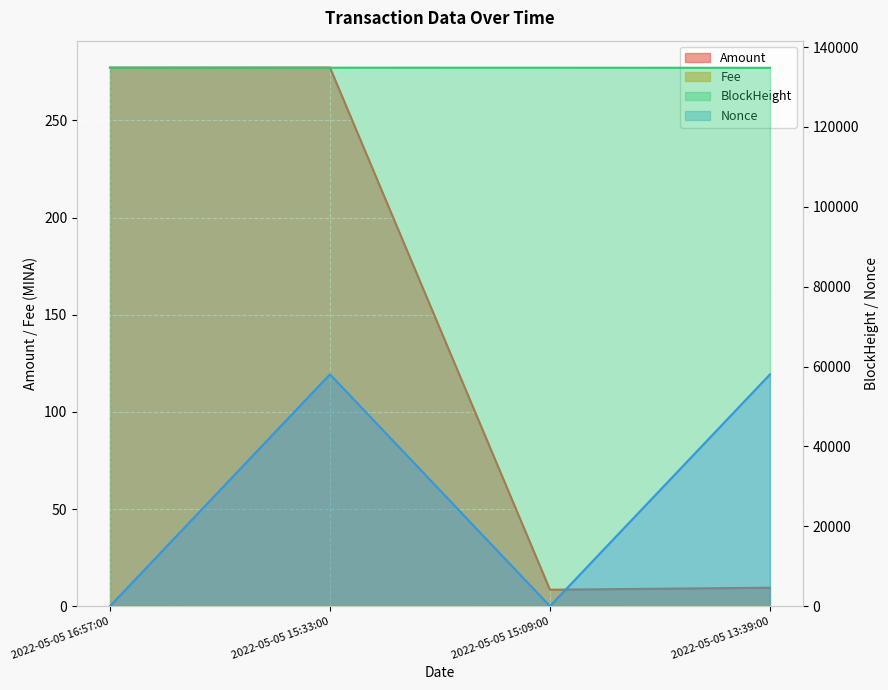

At which category does the chart reach its minimum across all series?

2022-05-05 15:09:00